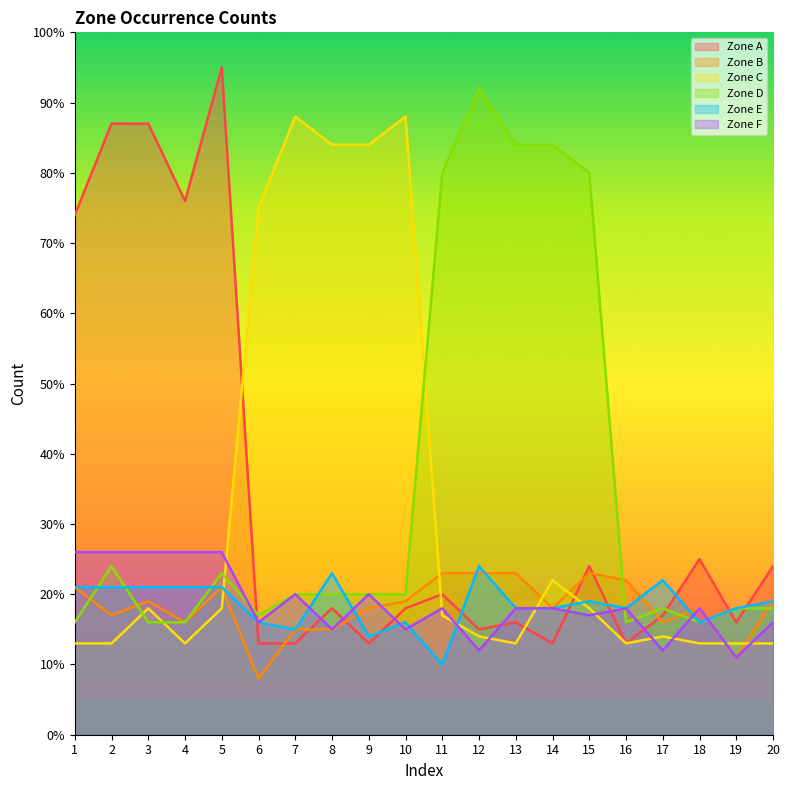

Which category has the highest value across all series?

5